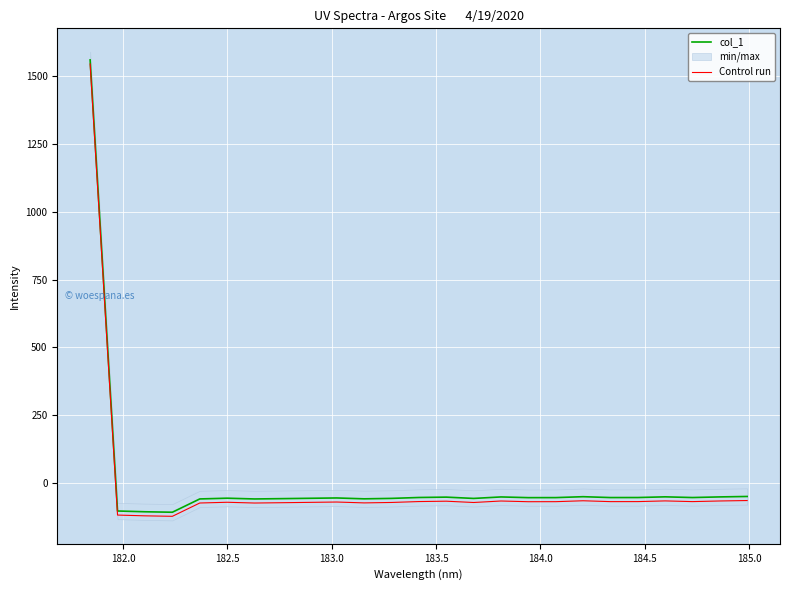

Reading right to left, transcribe all the data shown in this chart.

col_1: -49.6	-51.2	-53.5	-50.9	-53.5	-53.6	-50.4	-53.7	-53.9	-51.3	-56.8	-52.0	-53.3	-56.6	-58.2	-55.1	-56.3	-57.6	-58.7	-55.9	-58.6	-107.7	-106.0	-103.1	1560.4
Control run: -64.6	-66.2	-68.5	-65.9	-68.5	-68.6	-65.4	-68.7	-68.9	-66.3	-71.8	-67.0	-68.3	-71.6	-73.2	-70.1	-71.3	-72.6	-73.7	-70.9	-73.6	-122.7	-121.0	-118.1	1545.4